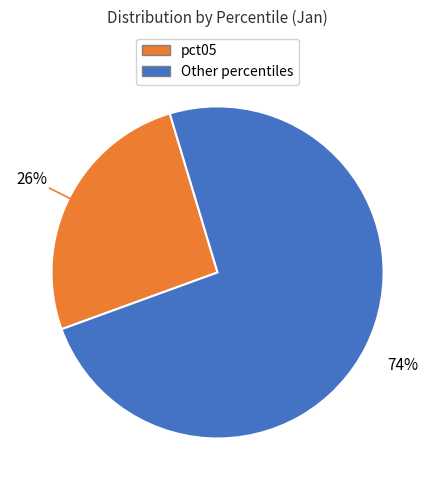

How many slices are in this pie chart?

2